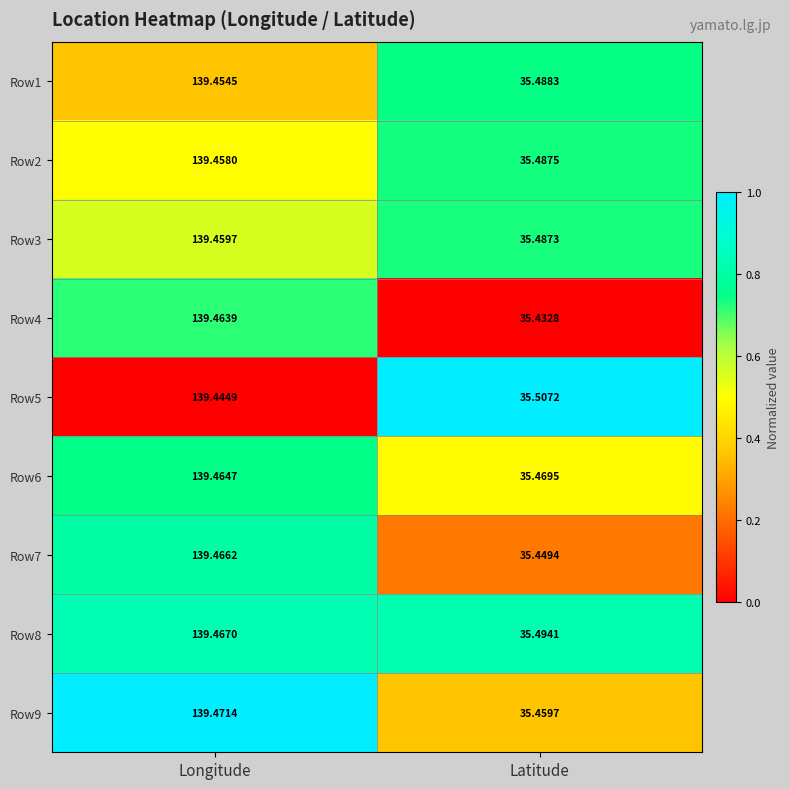

Where is Row1 nearest to the value 87?

Latitude